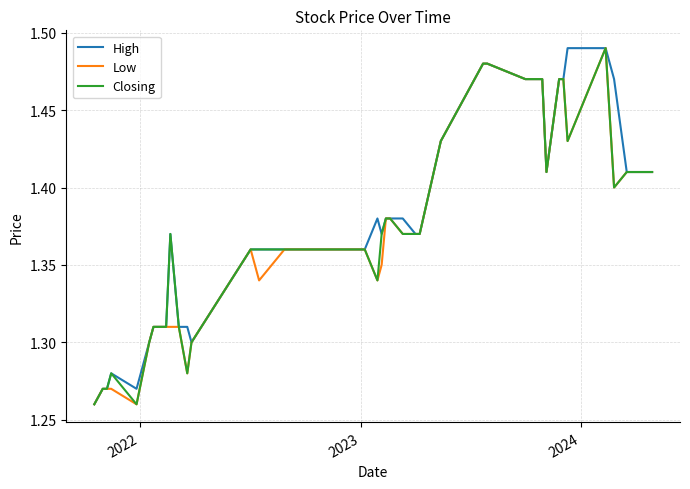

How many lines are shown in the chart?

3